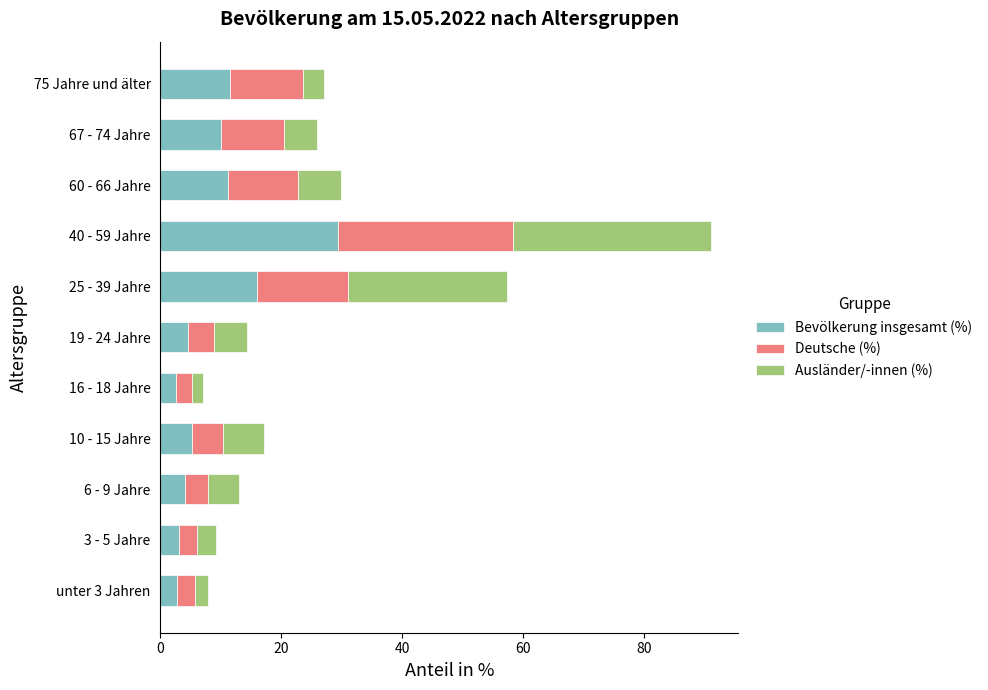

At which category is the sum across all series the highest?

40 - 59 Jahre